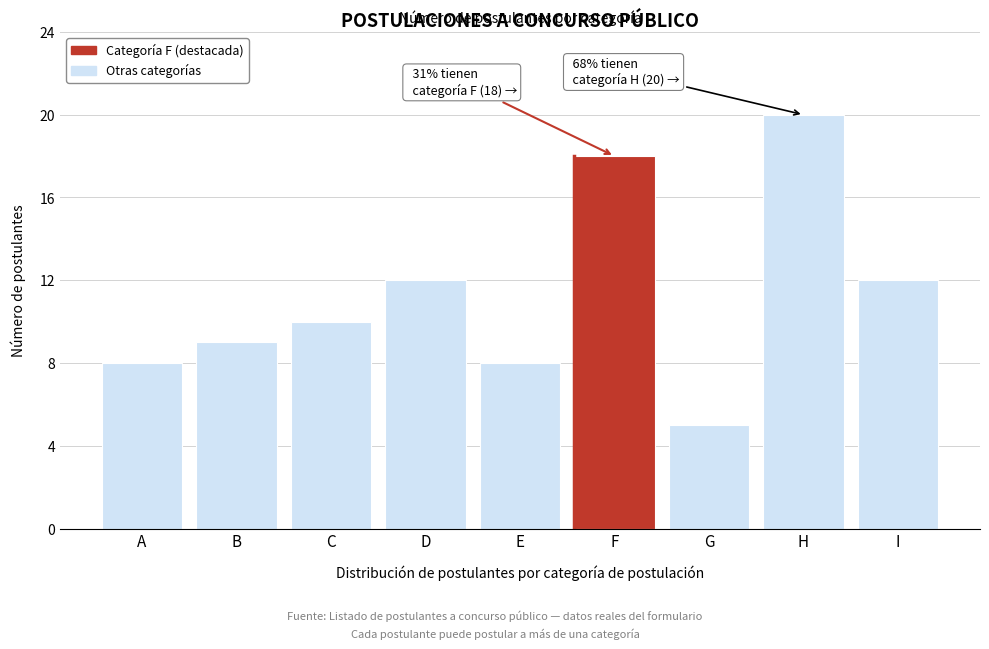

Reading left to right, what are all the values shown in this chart?

A=8	B=9	C=10	D=12	E=8	F=18	G=5	H=20	I=12